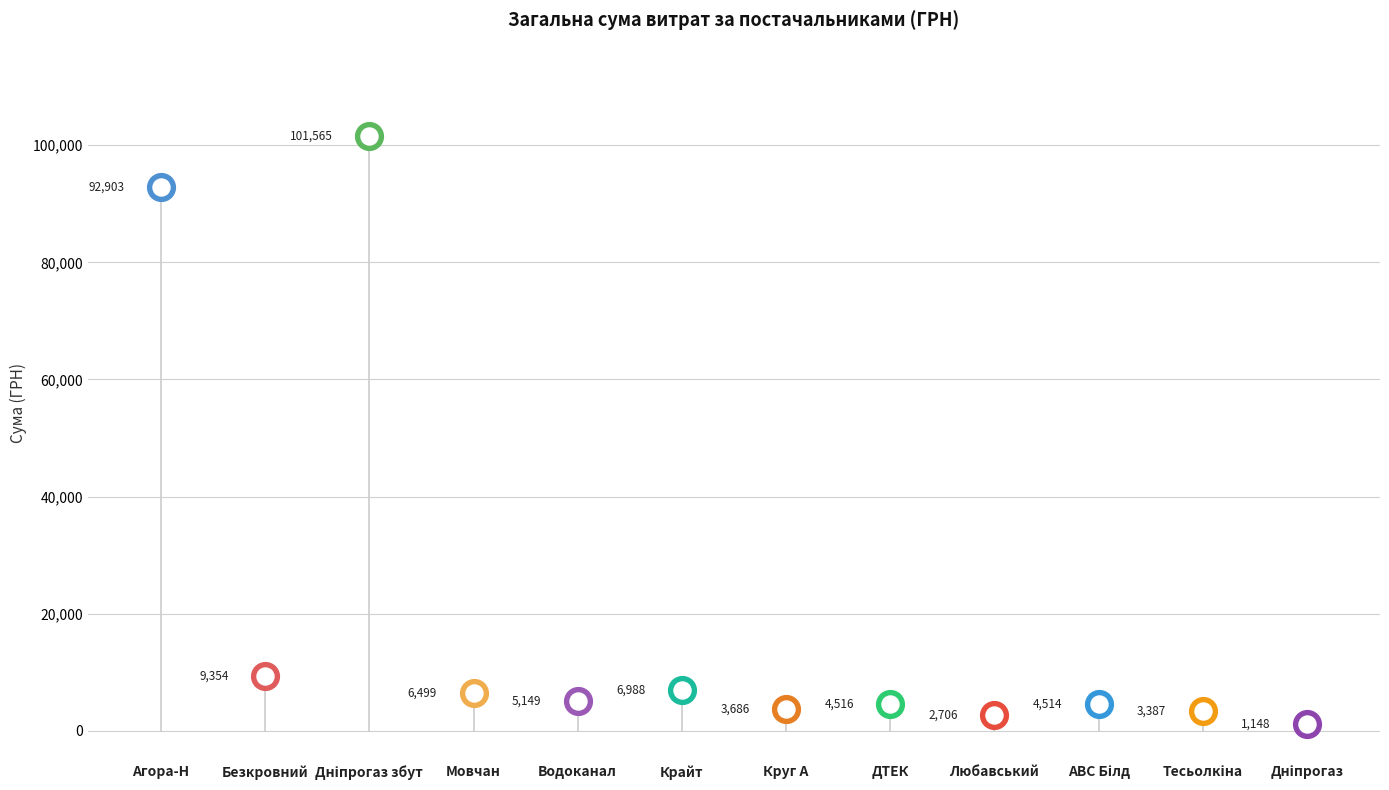

What is the ratio of the value at ФОП "Безкровний В.А." to the value at ТОВ "Дніпропетровськгаз збут"?

0.1